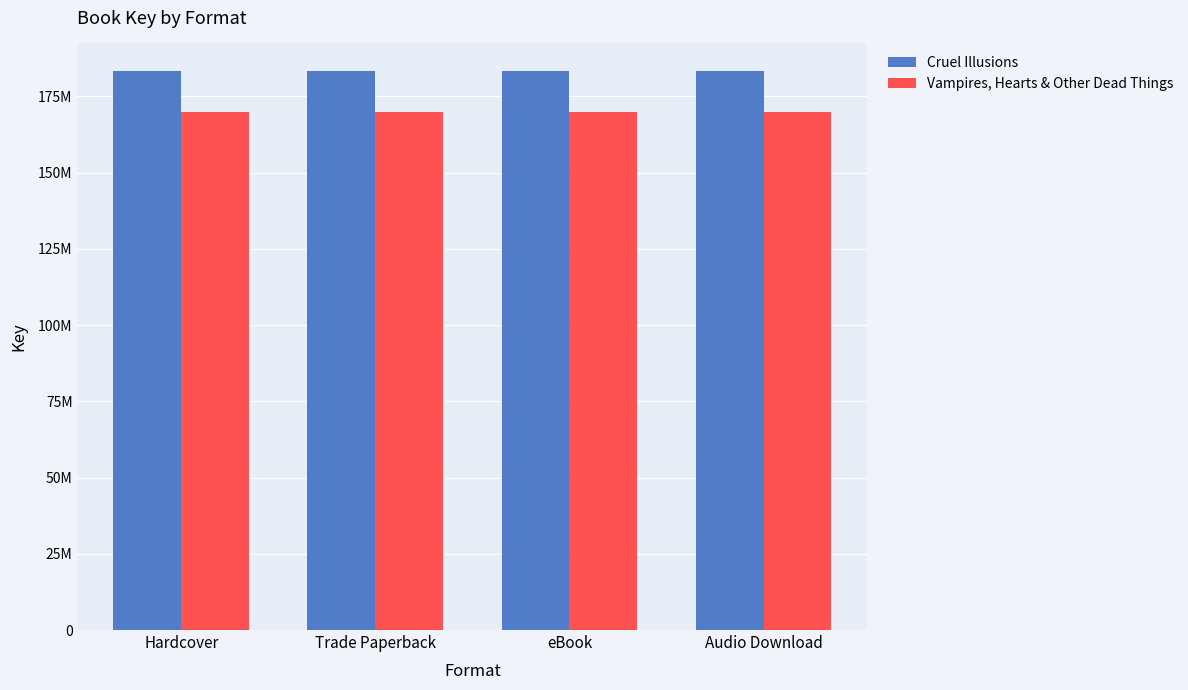

What is the sum of all Cruel Illusions values?

732674128